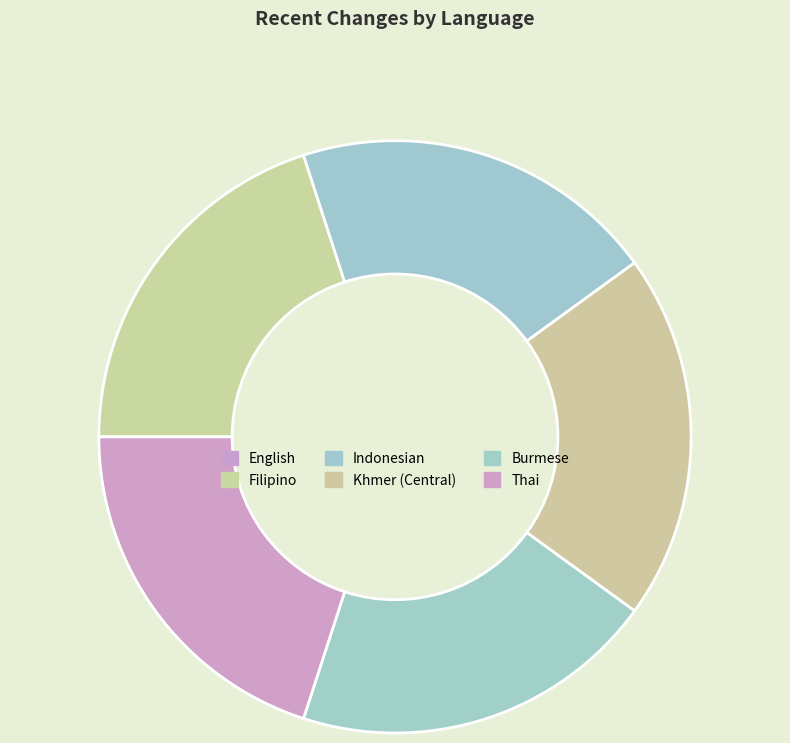

Which slice is the smallest?

English